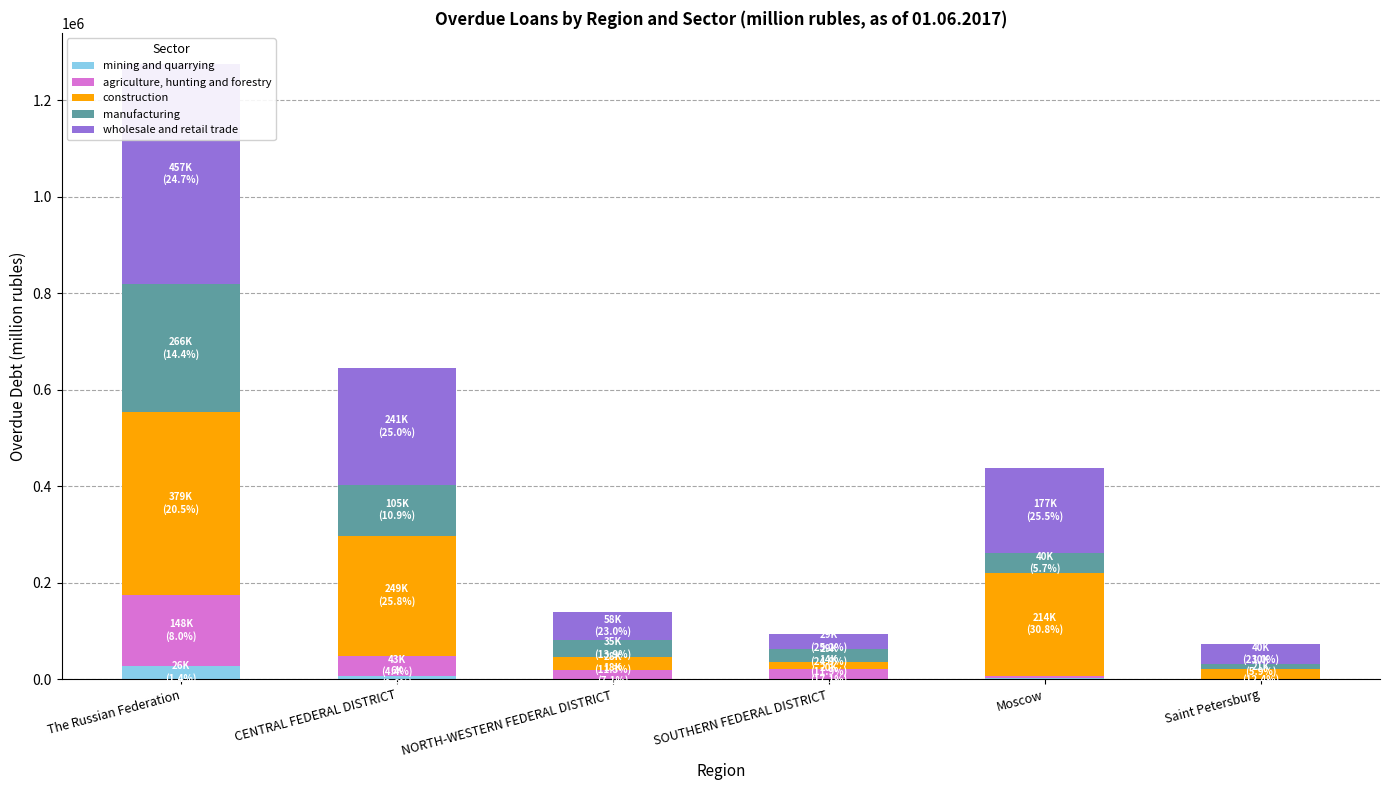

At which label does manufacturing reach its peak?

The Russian Federation